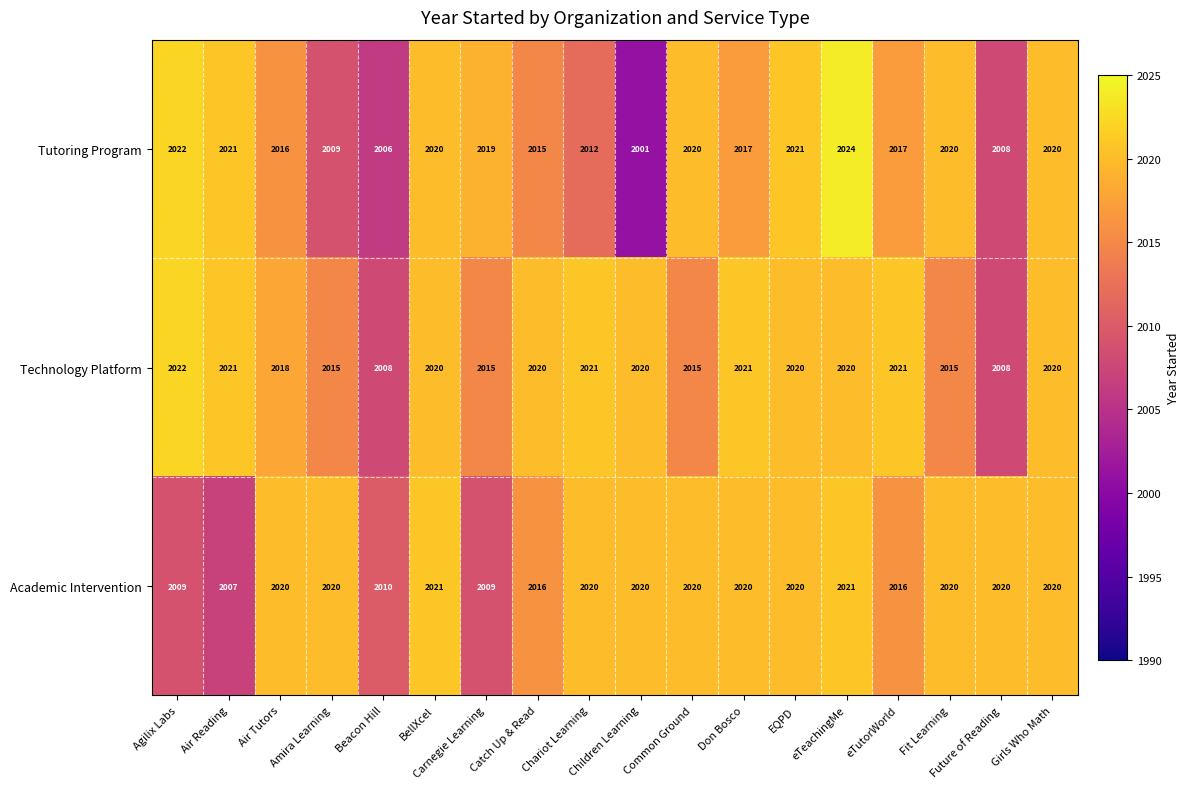

The Tutoring Program series shows 2015 at Catch Up & Read. True or false?

True